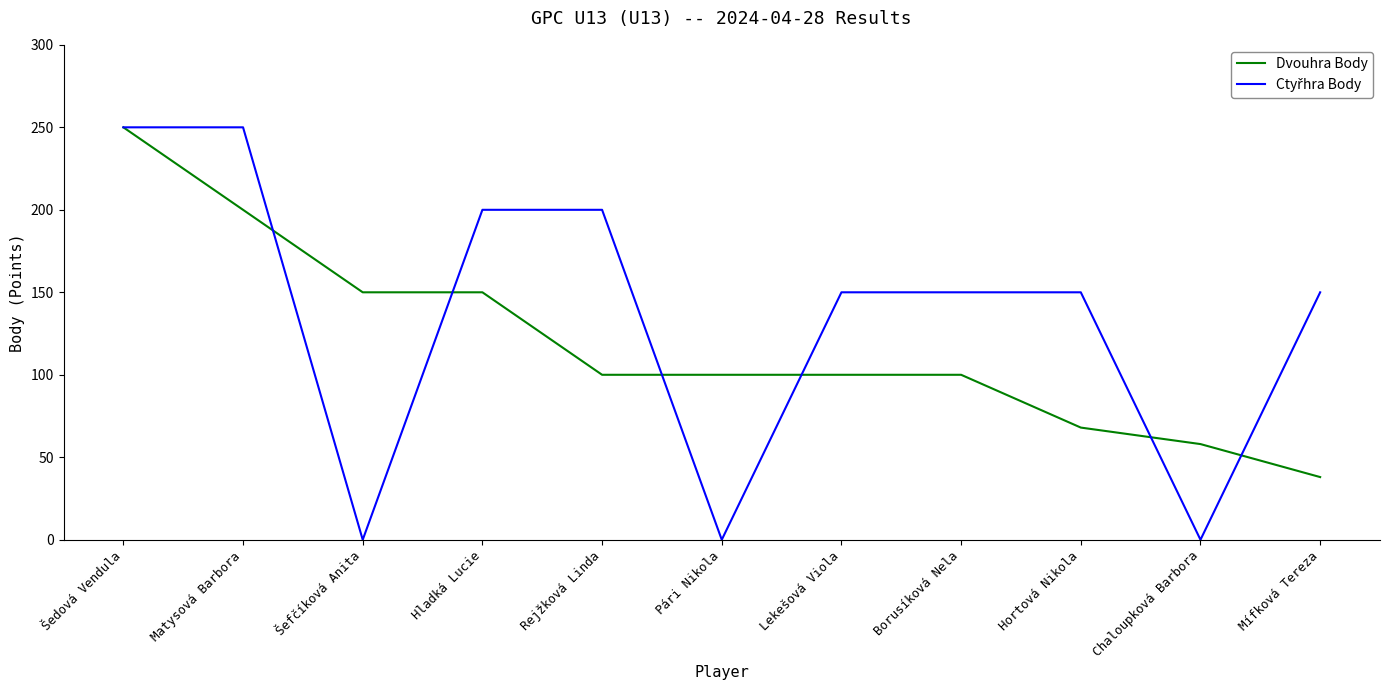

Read the Dvouhra Body value at Borusíková Nela, to the nearest 5.

100